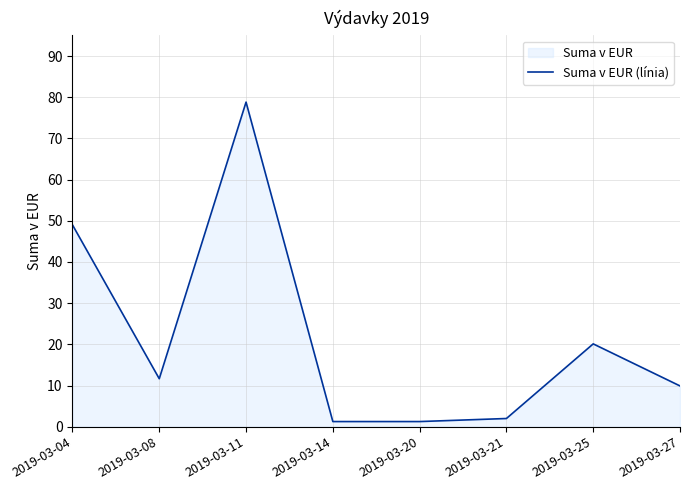

Which category has the highest value across all series?

2019-03-11